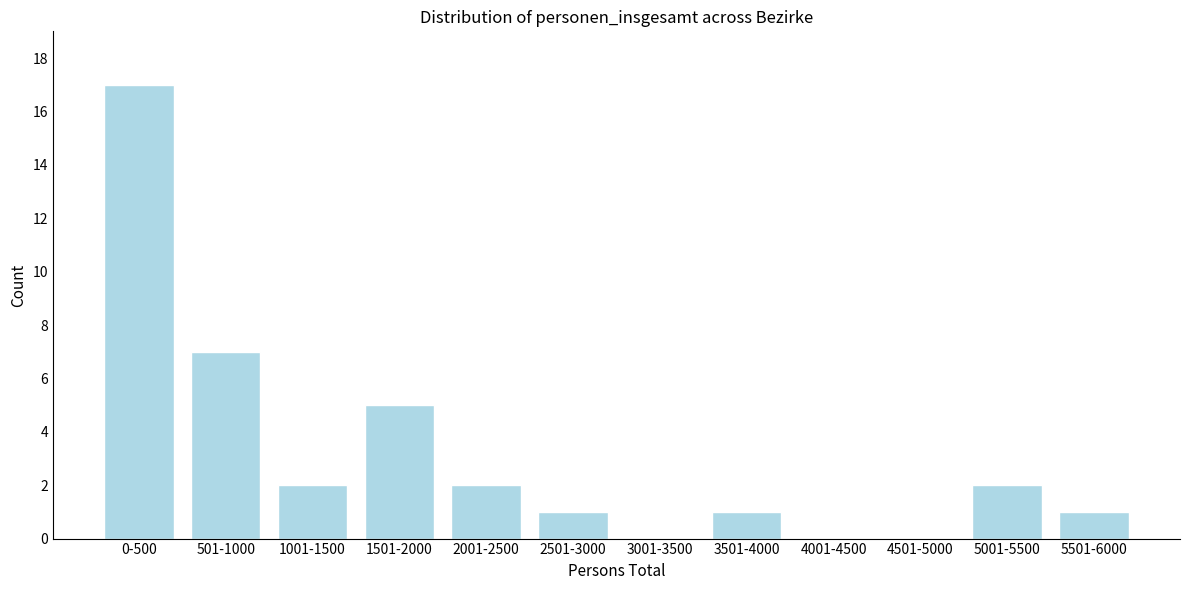

Reading left to right, list all the values displayed in this chart.

0-500=17	501-1000=7	1001-1500=2	1501-2000=5	2001-2500=2	2501-3000=1	3001-3500=0	3501-4000=1	4001-4500=0	4501-5000=0	5001-5500=2	5501-6000=1